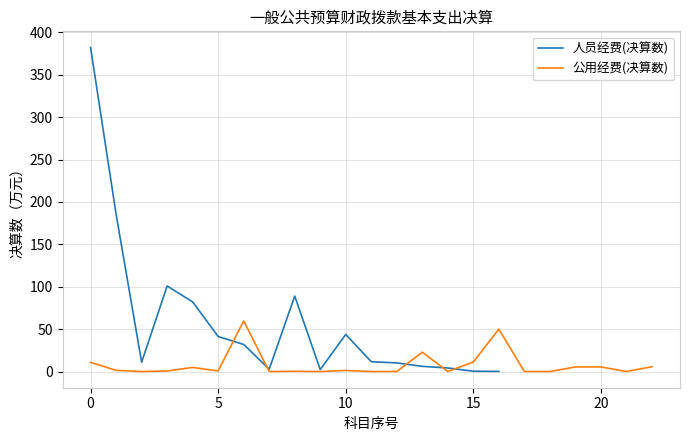

Does the chart have visible grid lines?

Yes